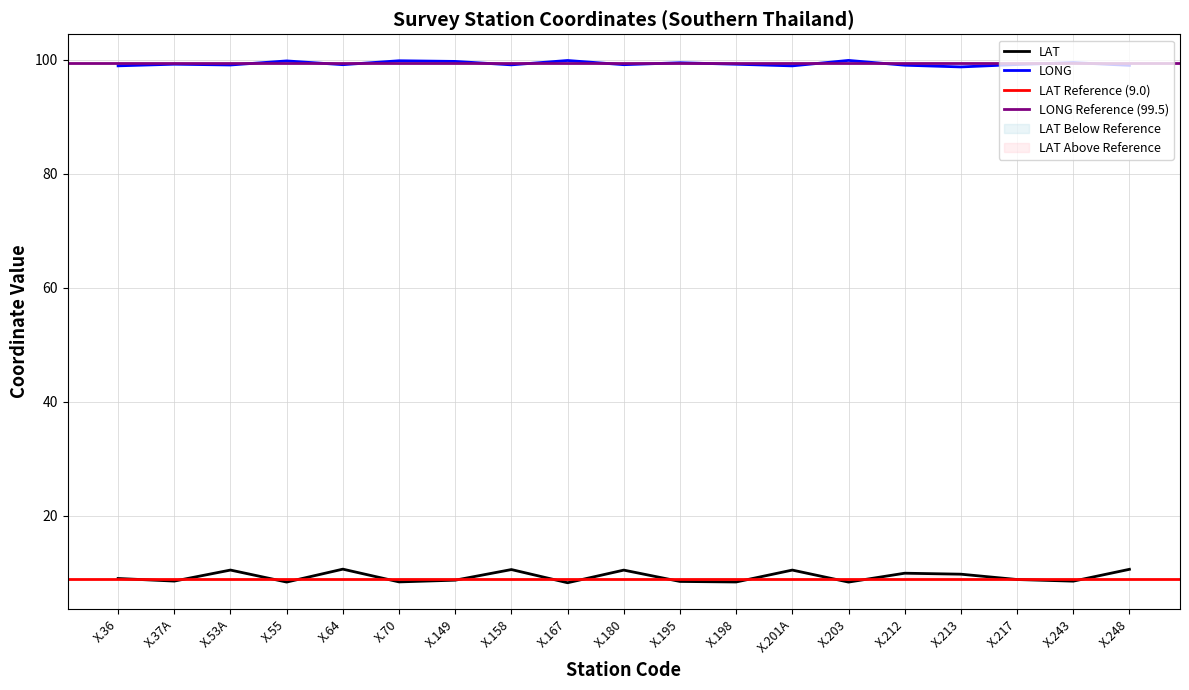

Which series has the largest total across all categories?

LONG